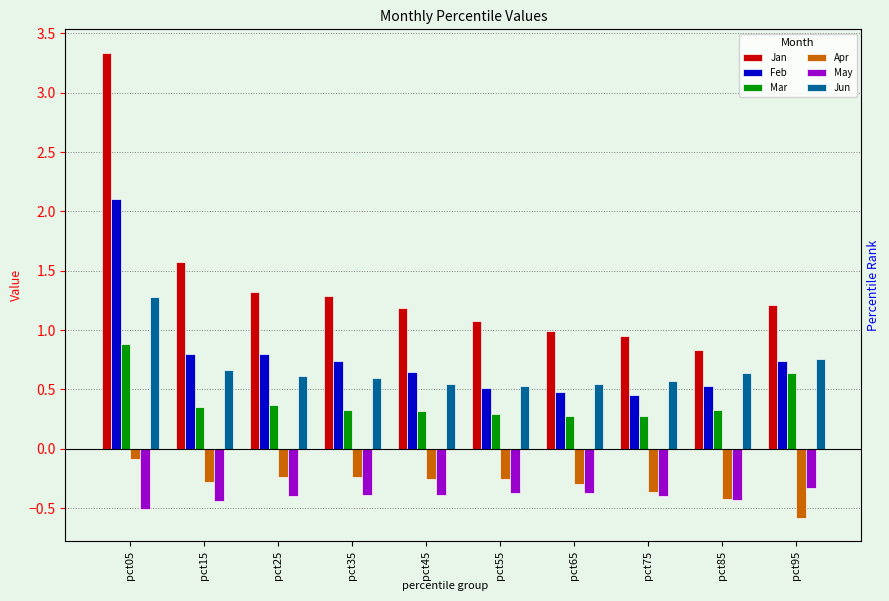

At which label is May closest to 0?

pct95